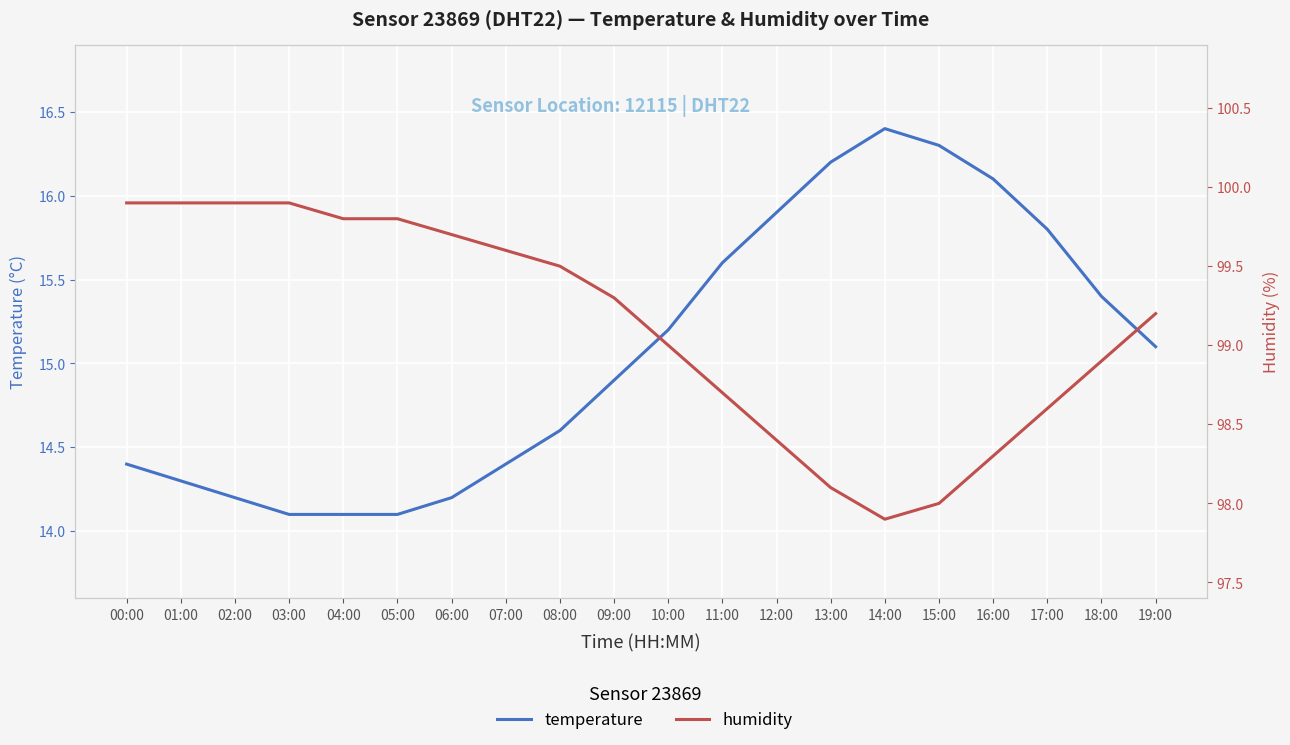

List the labels in order of temperature value, smallest first.

03:00, 04:00, 05:00, 02:00, 06:00, 01:00, 00:00, 07:00, 08:00, 09:00, 19:00, 10:00, 18:00, 11:00, 17:00, 12:00, 16:00, 13:00, 15:00, 14:00